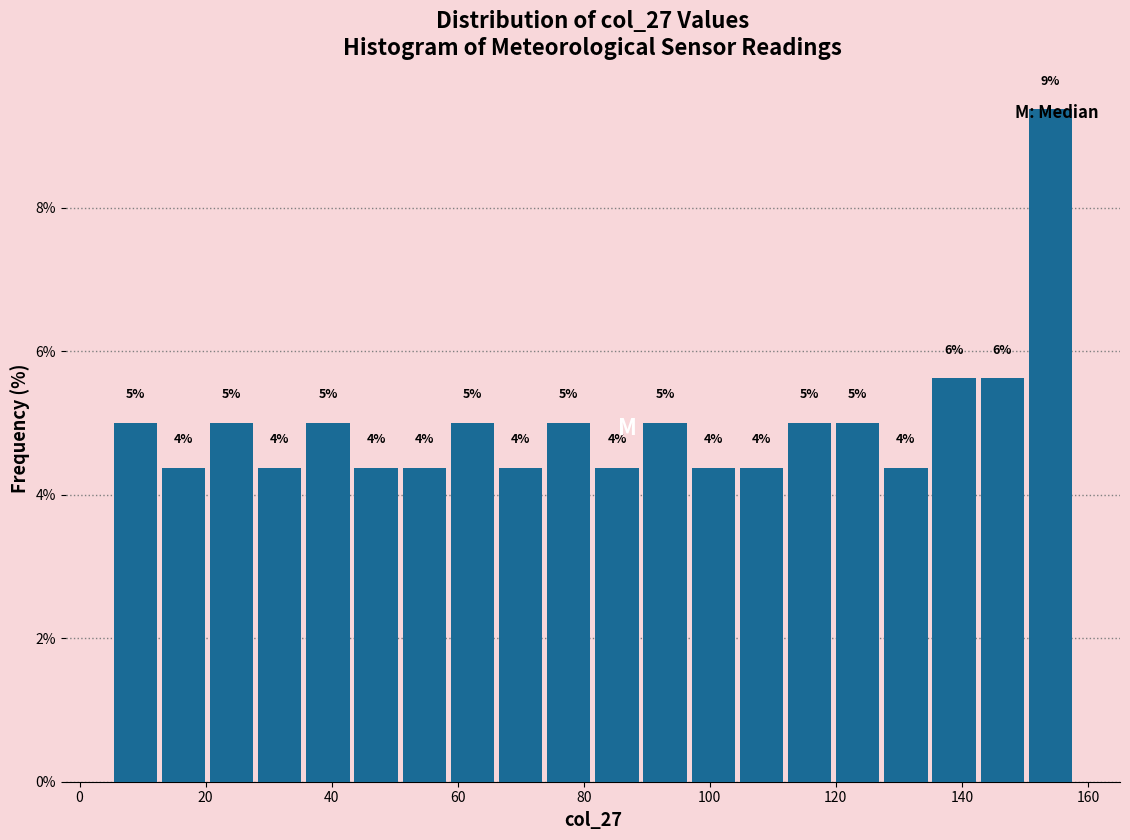

Around what value on the x-axis is the tallest bar? Give the approximate position of its centre, as read against the axis.

154